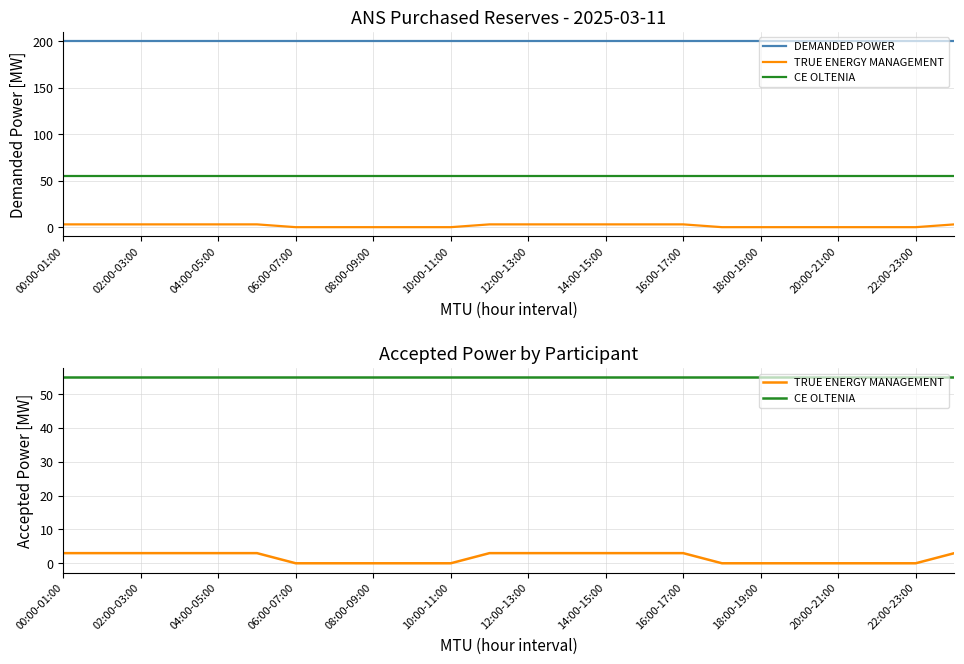

Which category has the highest value in the CE OLTENIA series?

00:00-01:00